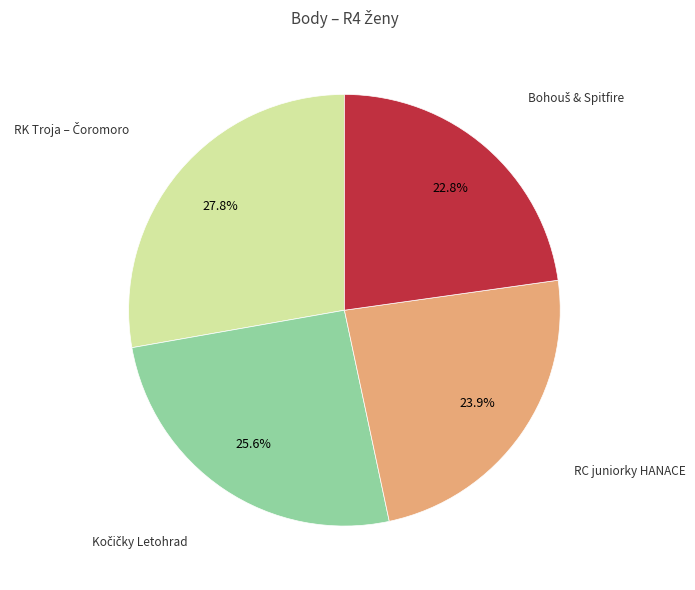

Is there a majority slice in this chart?

No